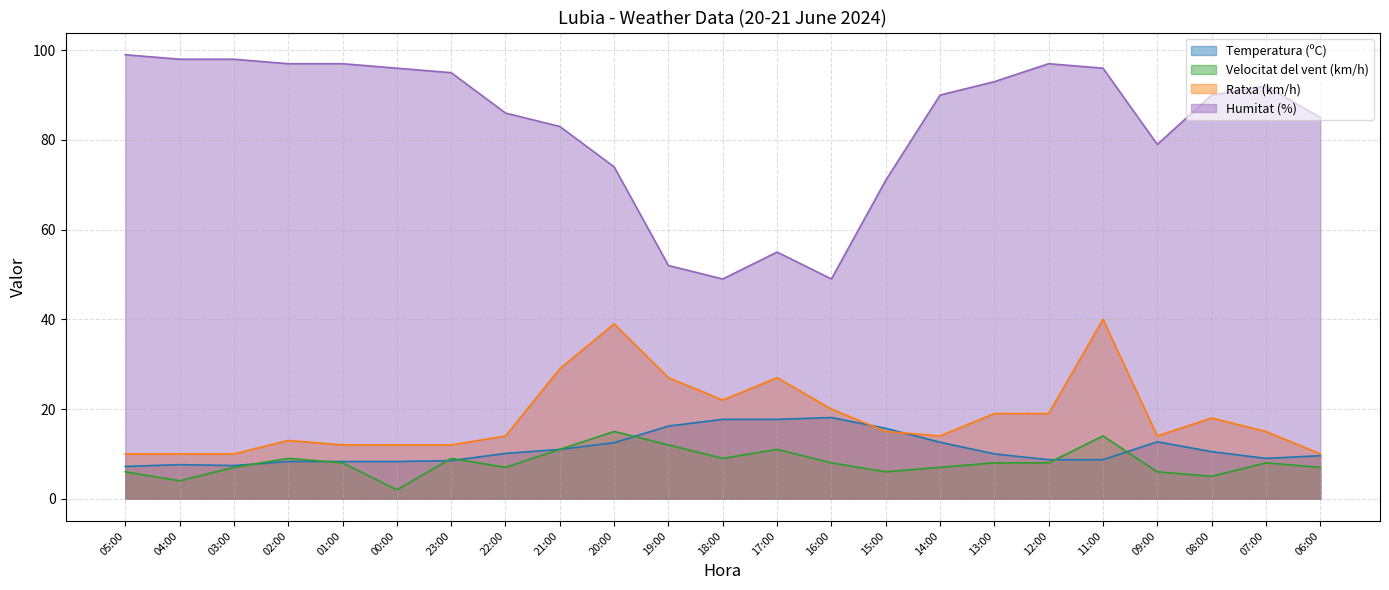

Reading left to right, transcribe all the data shown in this chart.

Temperatura (ºC): 05:00=7.2	04:00=7.6	03:00=7.4	02:00=8.3	01:00=8.3	00:00=8.3	23:00=8.5	22:00=10.1	21:00=11.0	20:00=12.5	19:00=16.2	18:00=17.7	17:00=17.7	16:00=18.1	15:00=15.7	14:00=12.6	13:00=10.0	12:00=8.7	11:00=8.7	09:00=12.7	08:00=10.5	07:00=9.0	06:00=9.6
Velocitat del vent (km/h): 05:00=6.0	04:00=4.0	03:00=7.0	02:00=9.0	01:00=8.0	00:00=2.0	23:00=9.0	22:00=7.0	21:00=11.0	20:00=15.0	19:00=12.0	18:00=9.0	17:00=11.0	16:00=8.0	15:00=6.0	14:00=7.0	13:00=8.0	12:00=8.0	11:00=14.0	09:00=6.0	08:00=5.0	07:00=8.0	06:00=7.0
Ratxa (km/h): 05:00=10.0	04:00=10.0	03:00=10.0	02:00=13.0	01:00=12.0	00:00=12.0	23:00=12.0	22:00=14.0	21:00=29.0	20:00=39.0	19:00=27.0	18:00=22.0	17:00=27.0	16:00=20.0	15:00=15.0	14:00=14.0	13:00=19.0	12:00=19.0	11:00=40.0	09:00=14.0	08:00=18.0	07:00=15.0	06:00=10.0
Humitat (%): 05:00=99.0	04:00=98.0	03:00=98.0	02:00=97.0	01:00=97.0	00:00=96.0	23:00=95.0	22:00=86.0	21:00=83.0	20:00=74.0	19:00=52.0	18:00=49.0	17:00=55.0	16:00=49.0	15:00=71.0	14:00=90.0	13:00=93.0	12:00=97.0	11:00=96.0	09:00=79.0	08:00=90.0	07:00=92.0	06:00=85.0